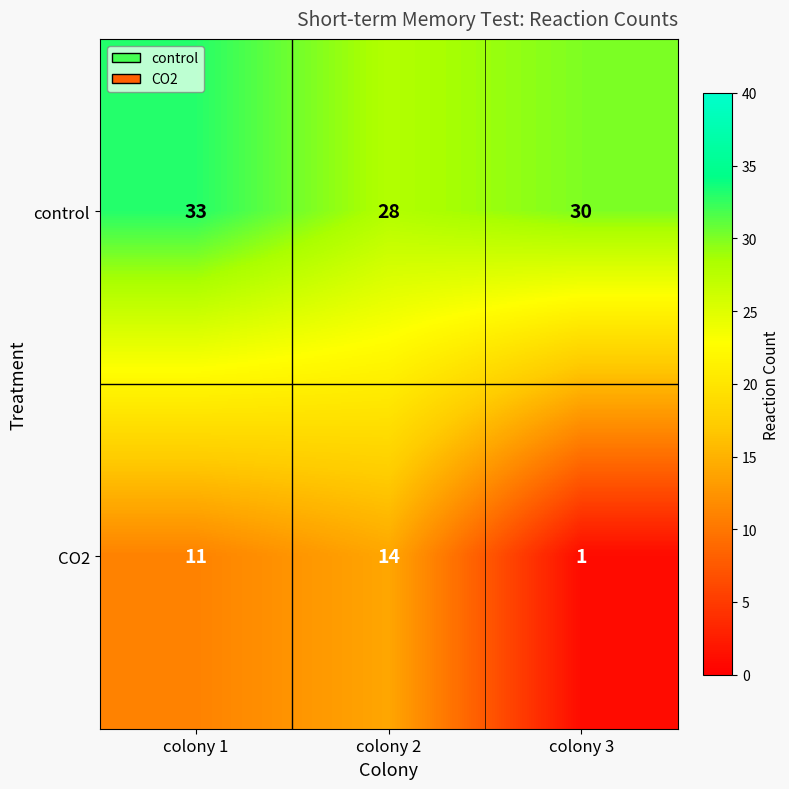

Which series changed the most between colony 2 and colony 3?

CO2